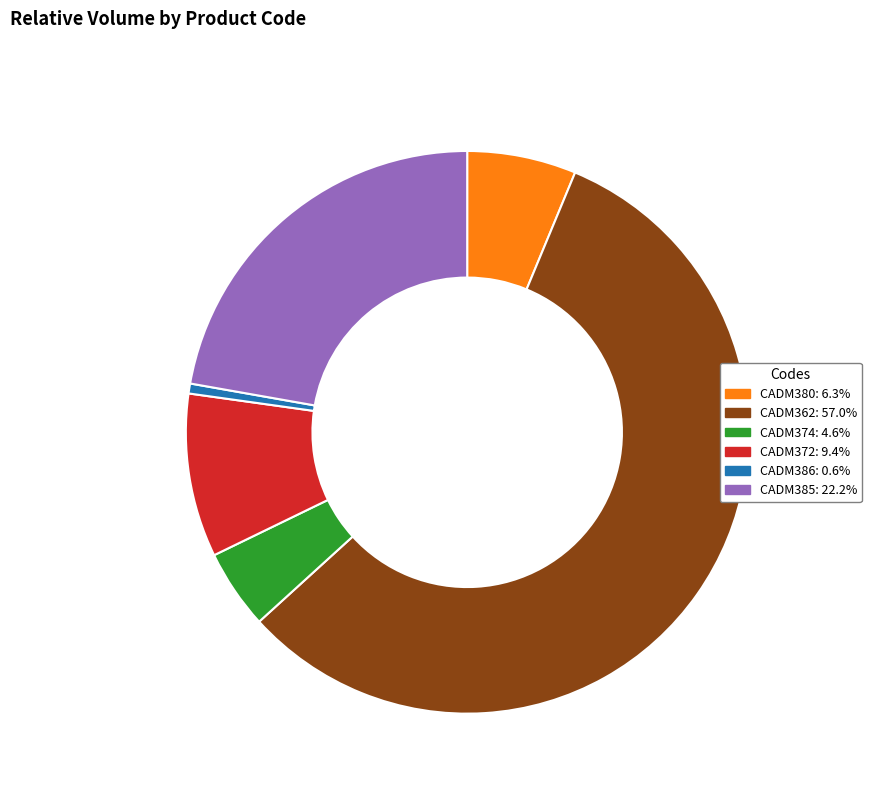

Is there a majority slice in this chart?

Yes